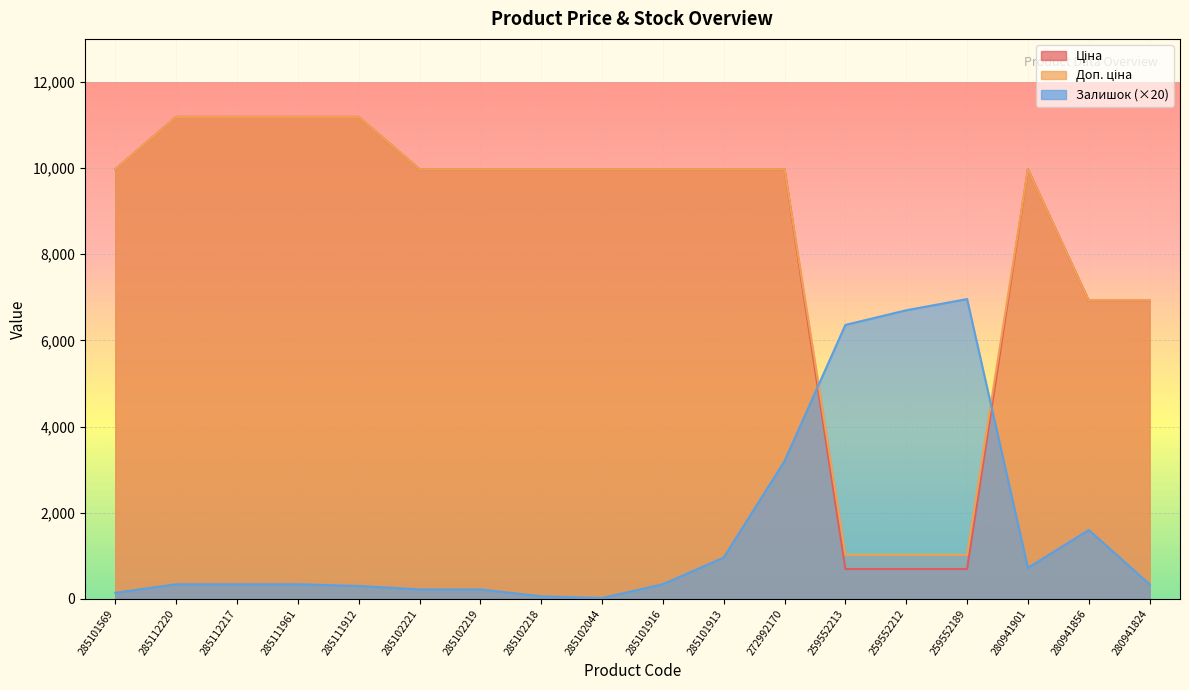

At which label does Доп. ціна first exceed 9974?

285101569